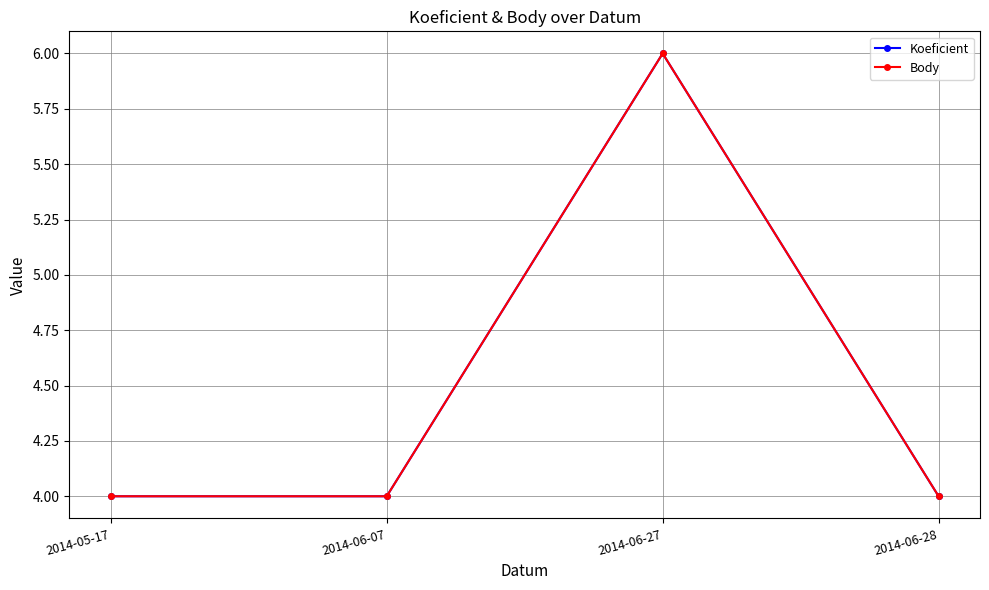

What is the total value across all series at 2014-05-17?

8